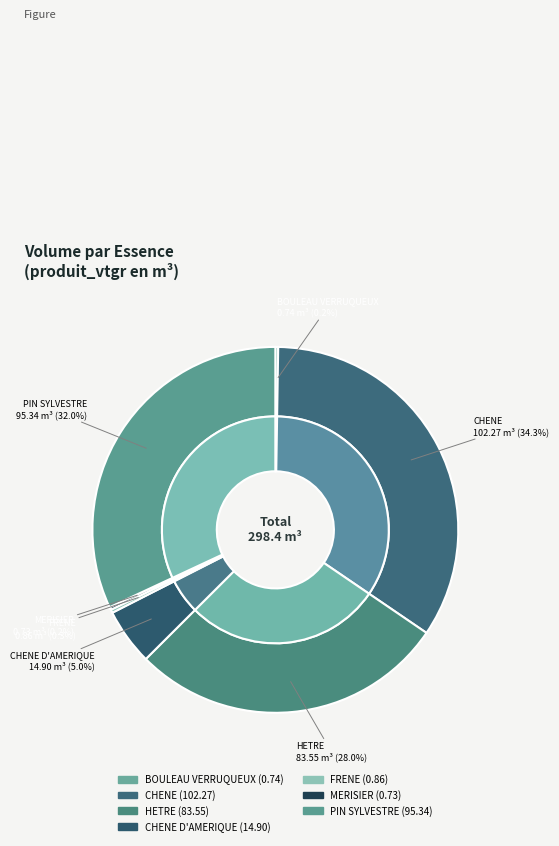

What percentage is the CHENE slice, to the nearest percent?

34%